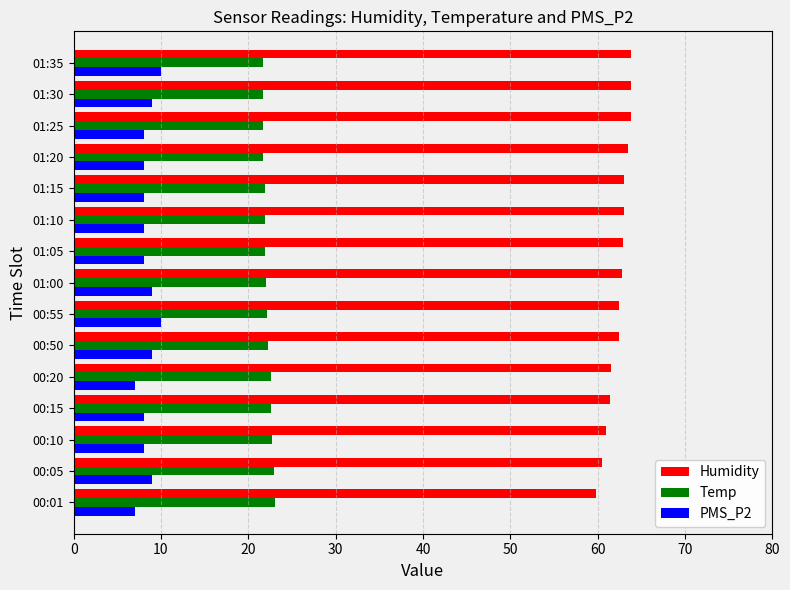

The value of Temp at 00:15 is 22.6. True or false?

True